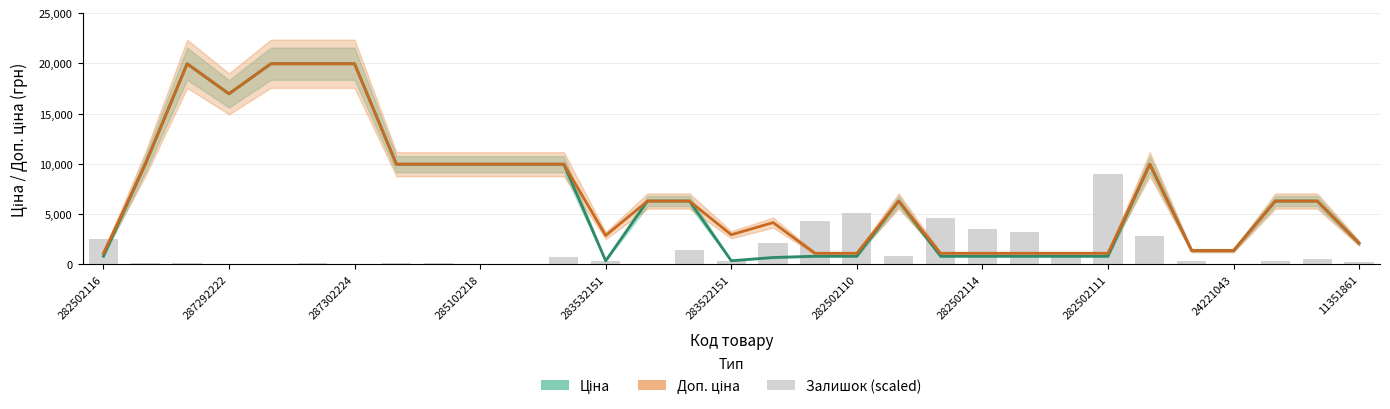

The value of Залишок (scaled) at 25 is 2880.0. True or false?

True